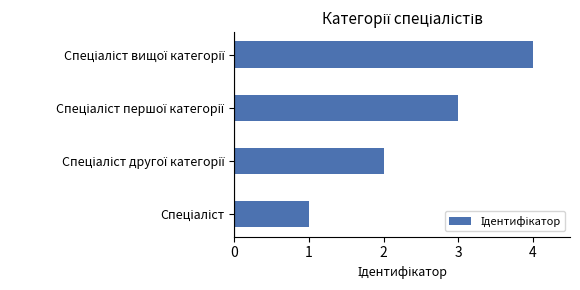

What is the maximum value shown in the chart?

4